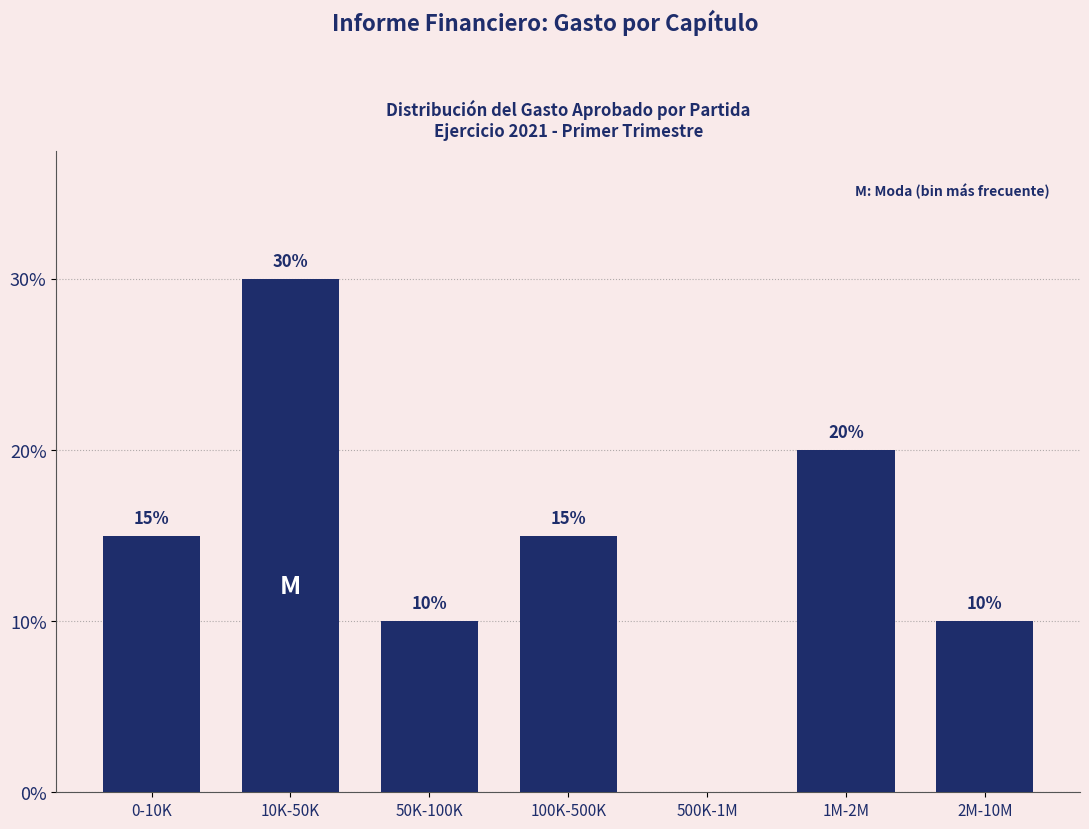

Reading left to right, what are all the values shown in this chart?

0-10K=15	10K-50K=30	50K-100K=10	100K-500K=15	500K-1M=0	1M-2M=20	2M-10M=10